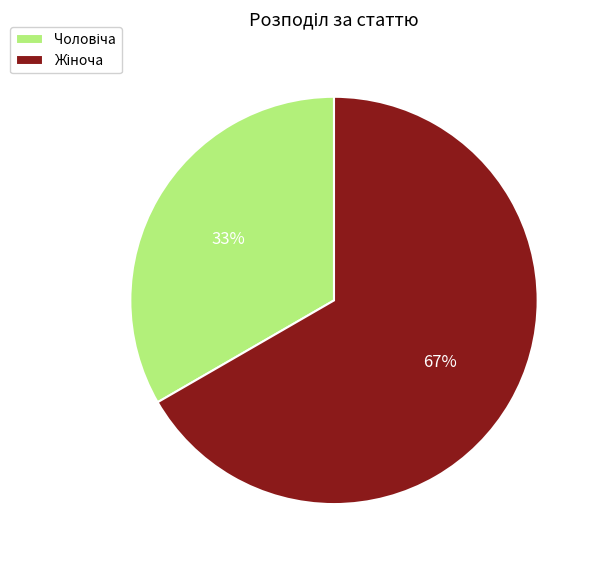

To the nearest percent, what is the average slice percentage?

50%